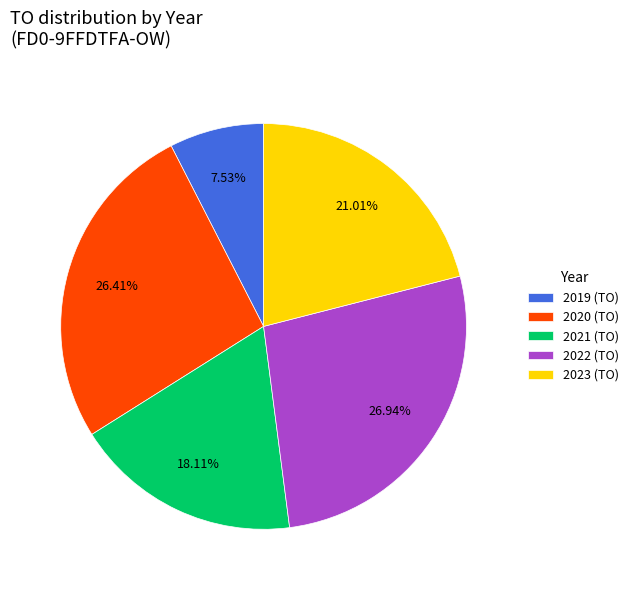

How many segments does this pie chart have?

5